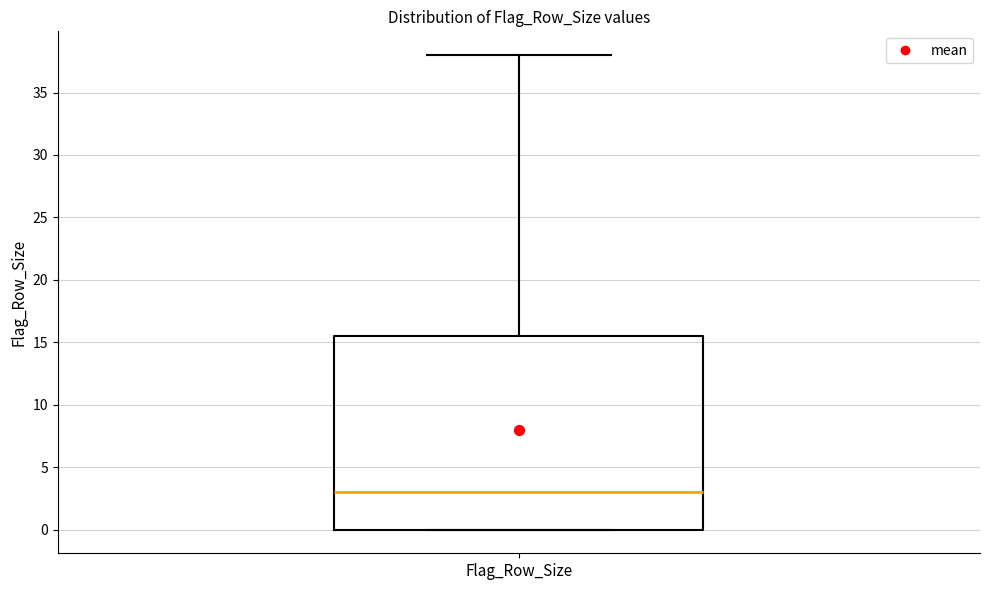

Transcribe this box plot: give where the median line is, the range the box spans, and where the two whiskers end, as read against the y-axis. The values are not printed on the chart, so give them approximately, as read against the axis.

median 3.0, box 0.0 to 15.5, whiskers 0.0 to 38.0